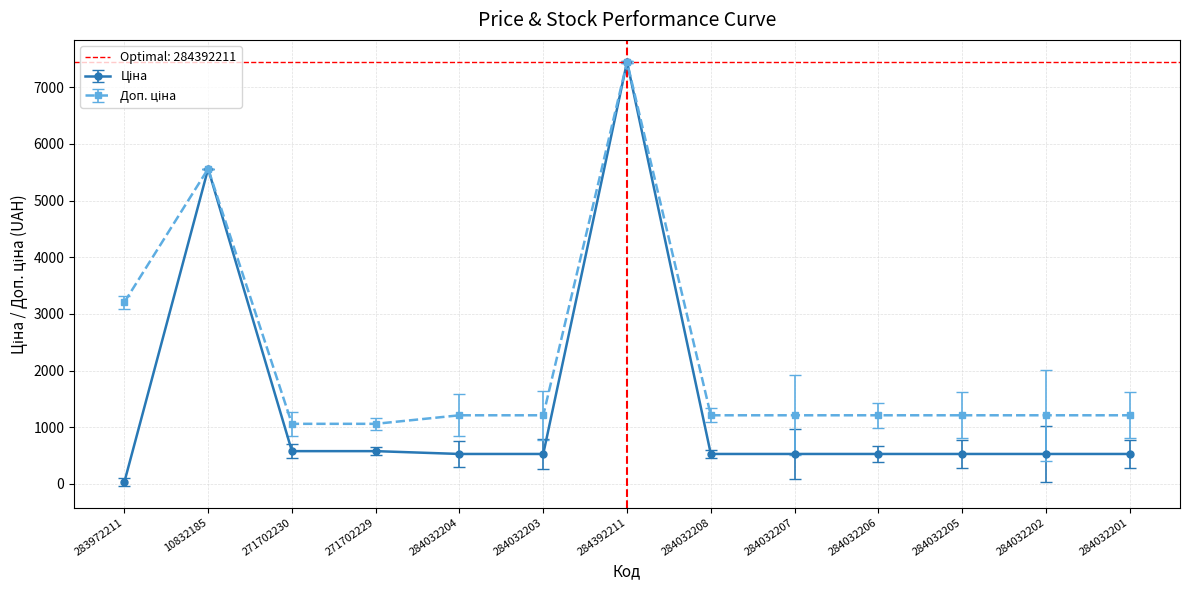

Which category has the lowest value in the Ціна series?

283972211